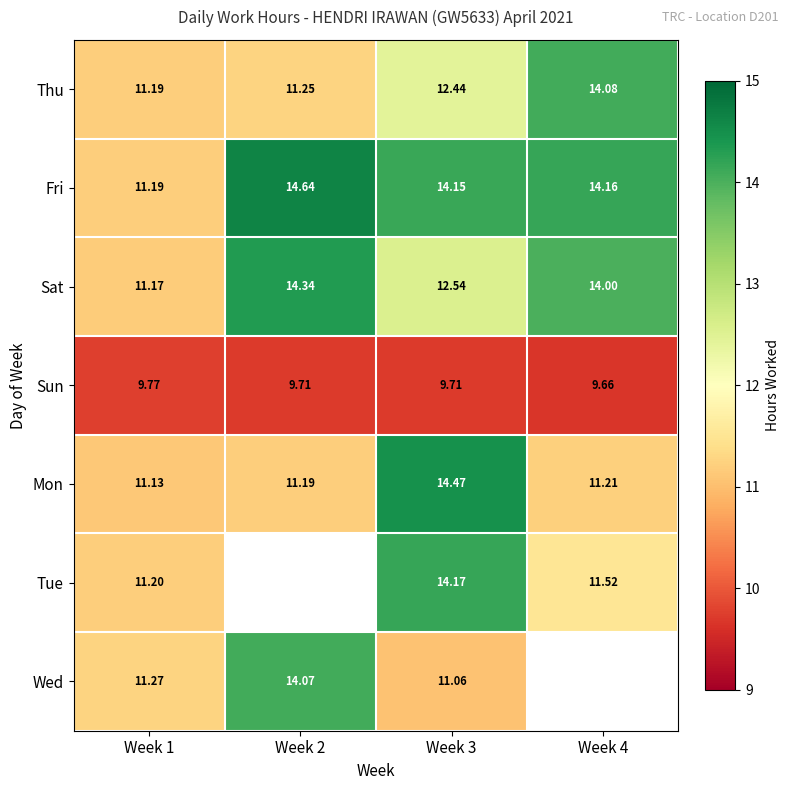

How many data points does each series have?

4